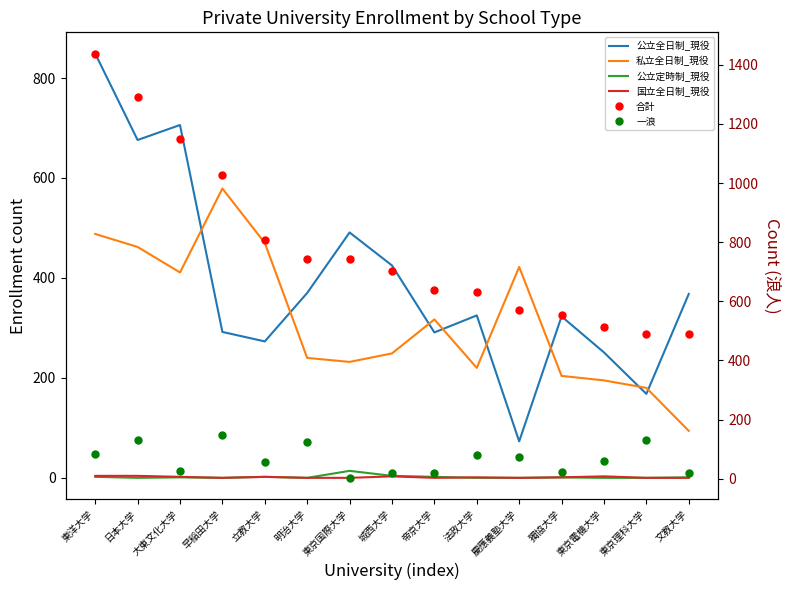

Count the number of categories in the chart.

15